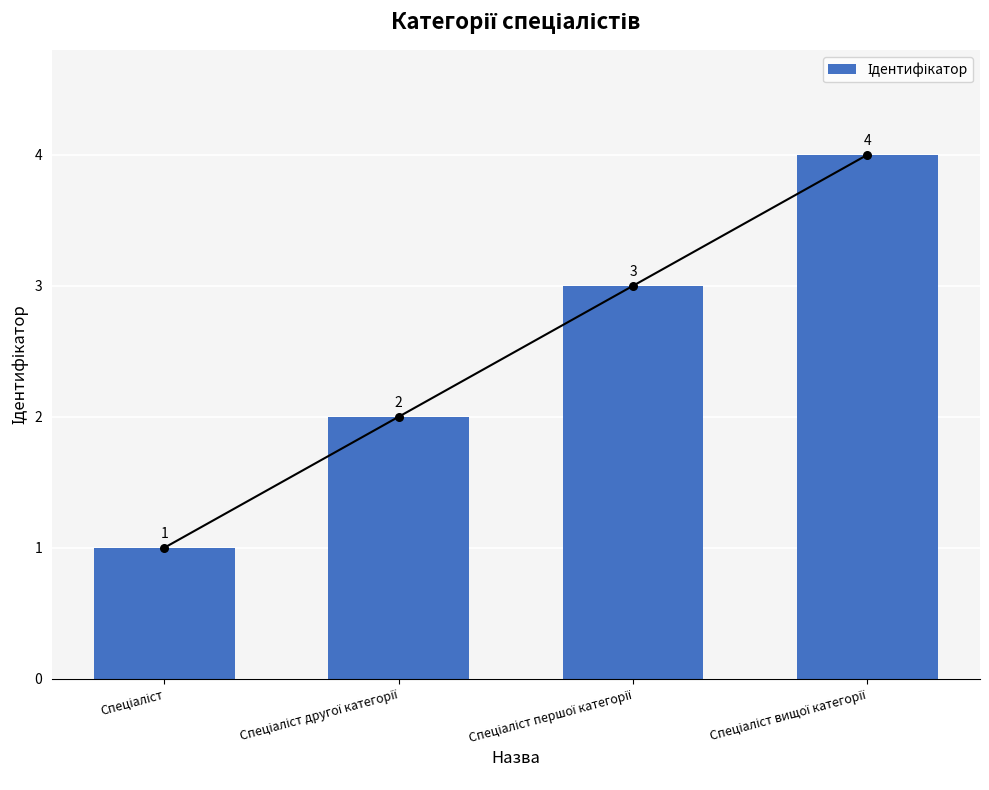

What is the change in value from Спеціаліст першої категорії to Спеціаліст вищої категорії?

+1